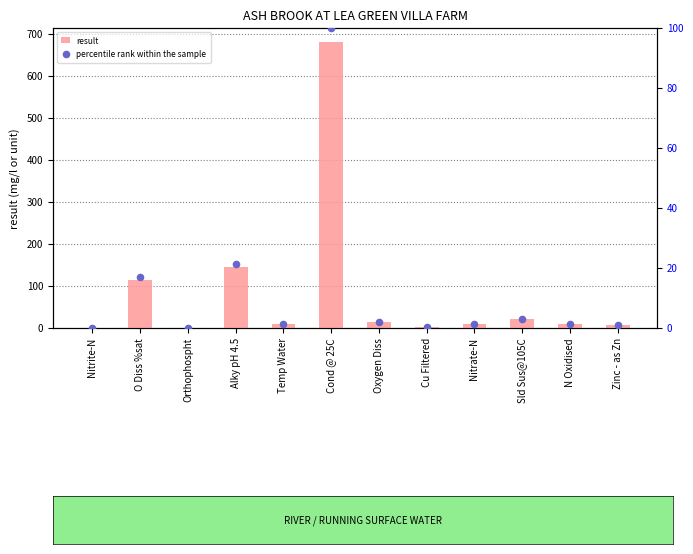

What is the total value across all series at O Diss %sat?

131.9